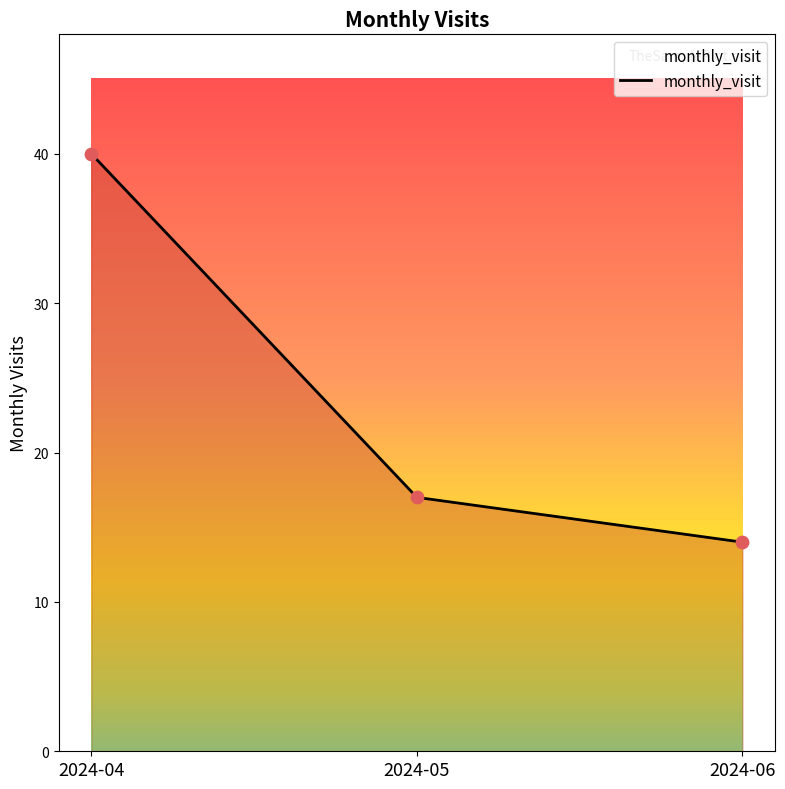

What is the change in value from 2024-04 to 2024-05?

-23